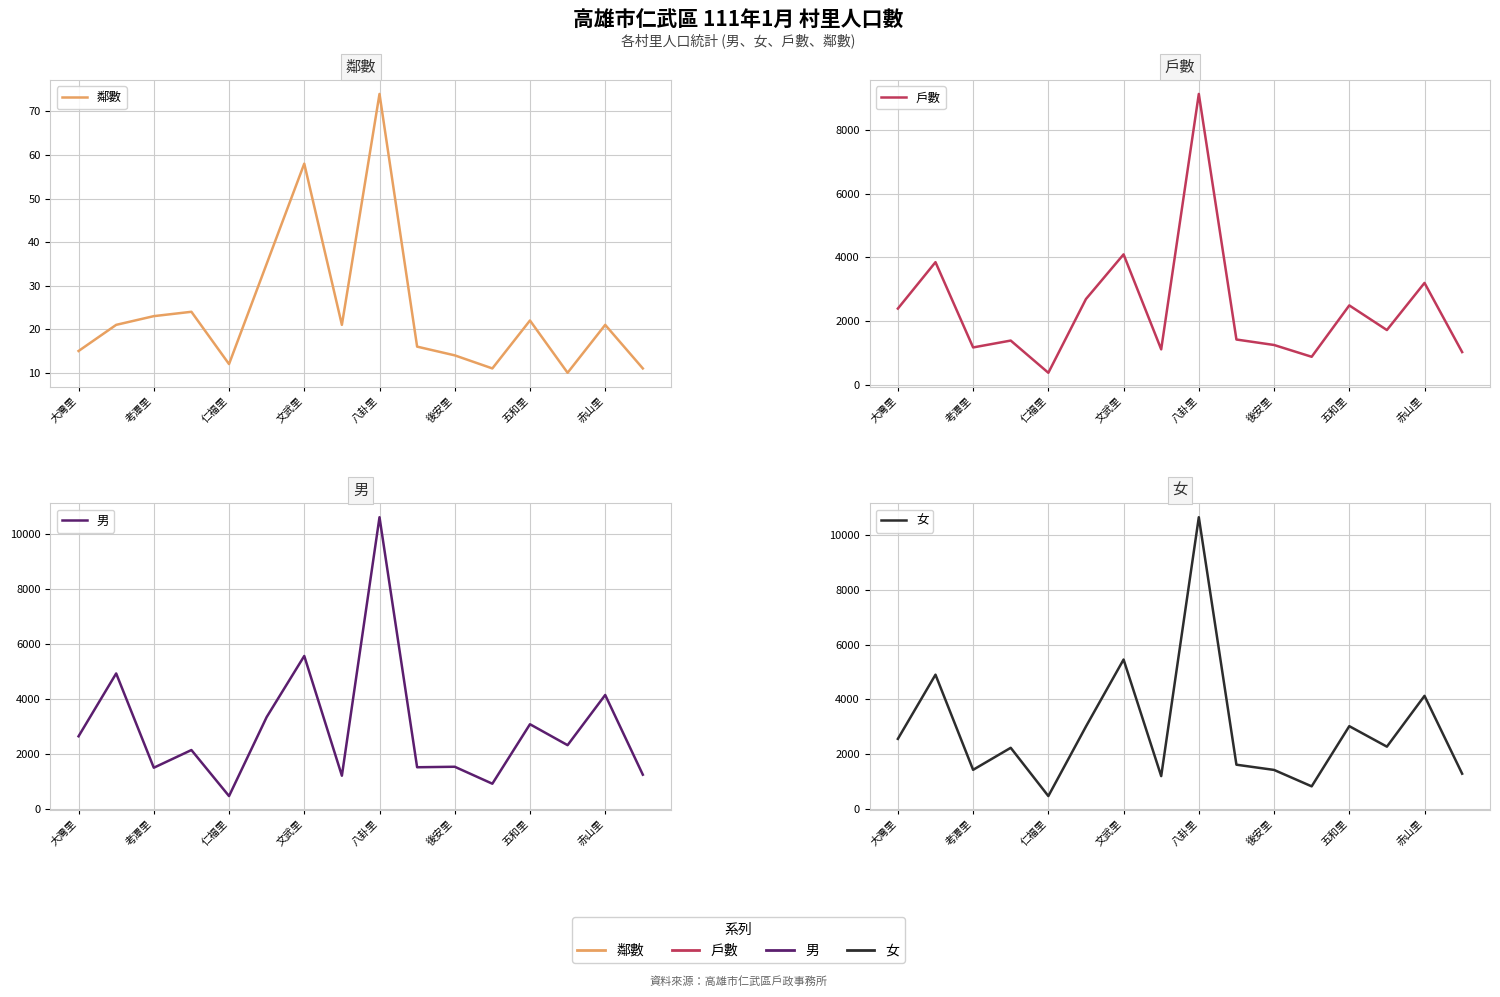

What value does the 女 series have at 13, to the nearest 10?

2270